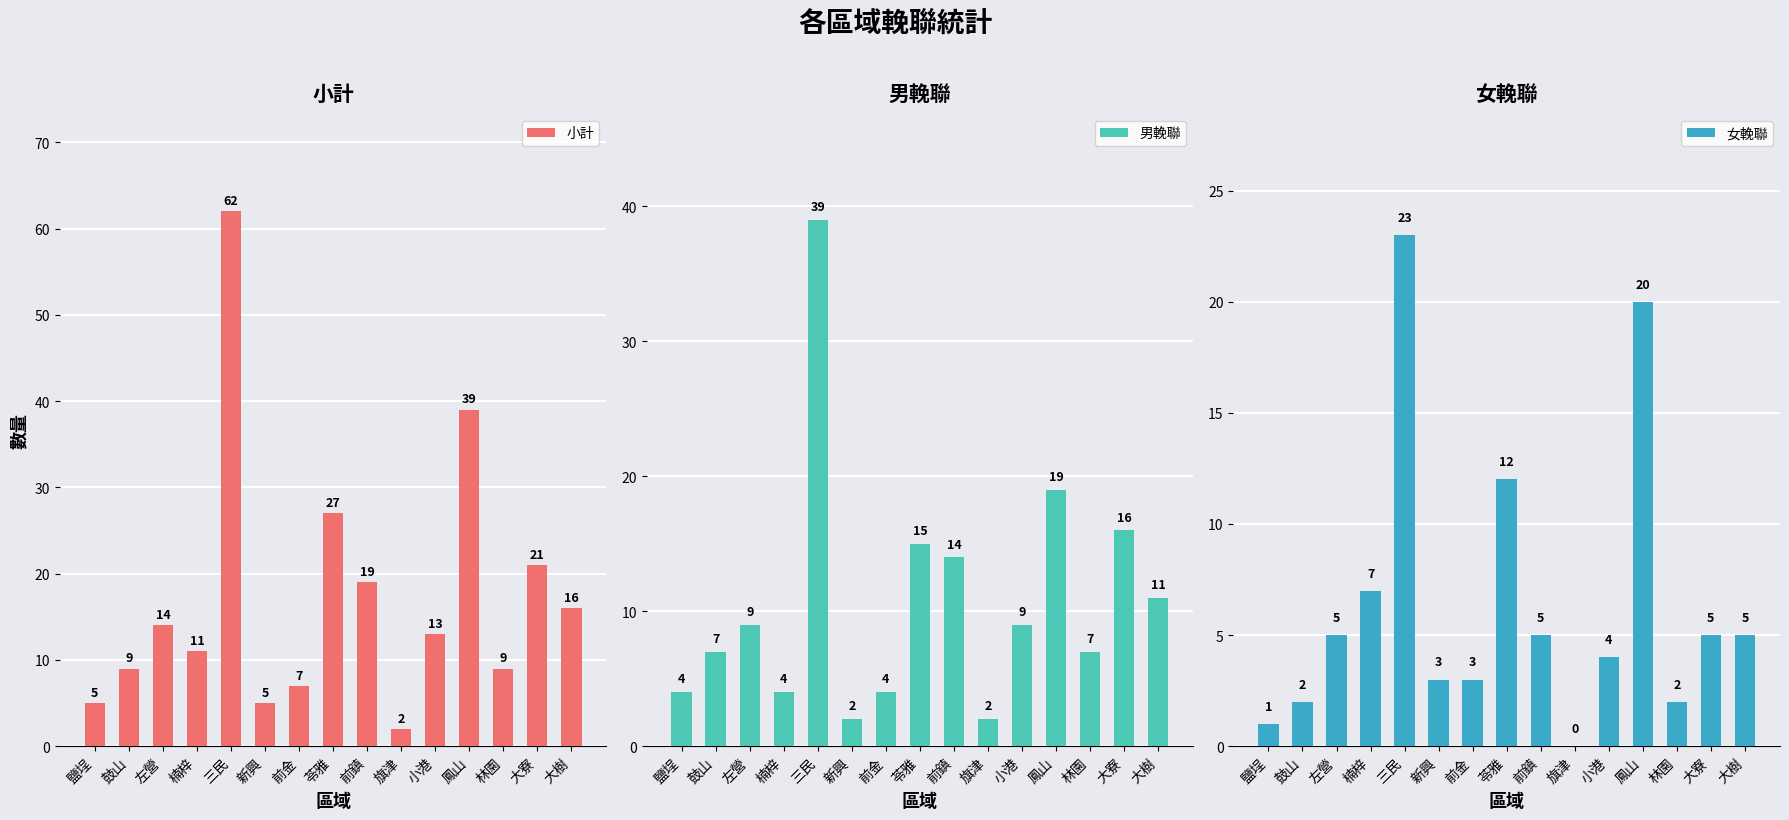

How many categories are shown in the chart?

15